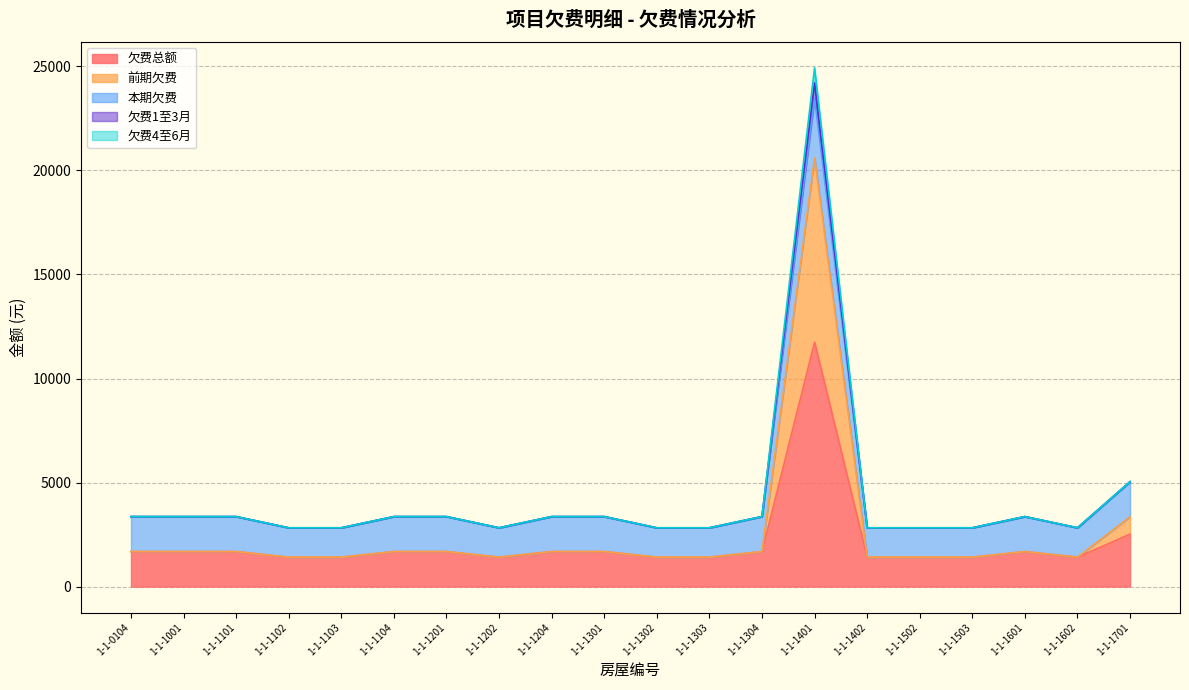

What is the total value across all series at 1-1-1104?

10093.4